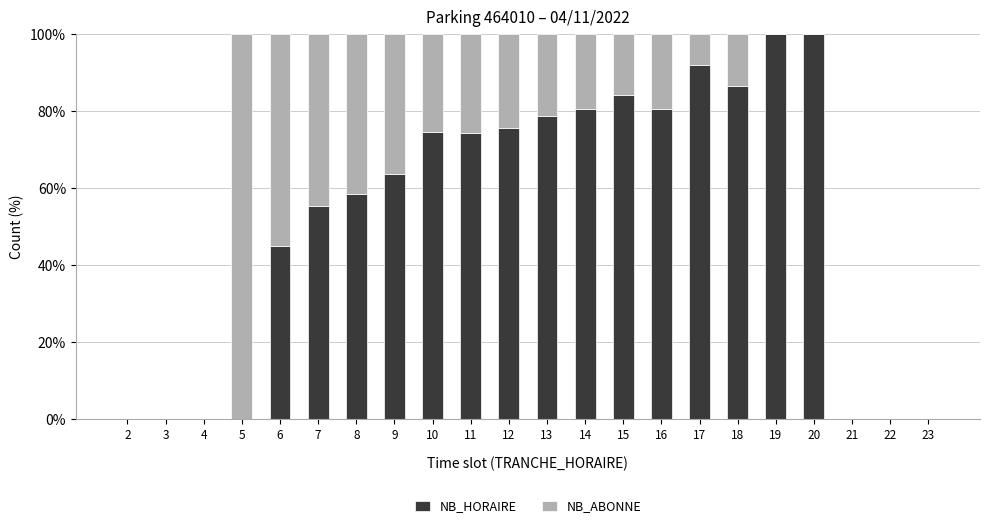

What is the highest value of the NB_HORAIRE series?

100.0